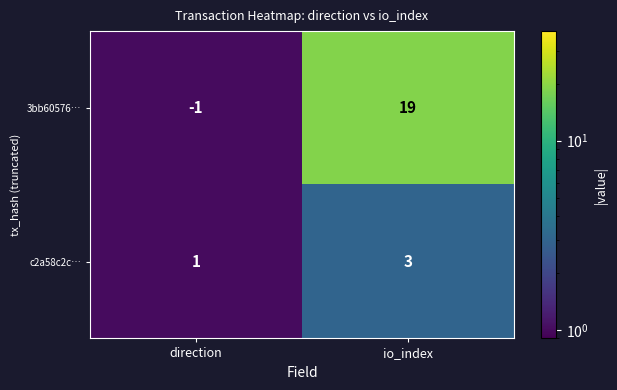

Reading left to right, what are all the values shown in this chart?

3bb60576…: -1	19
c2a58c2c…: 1	3